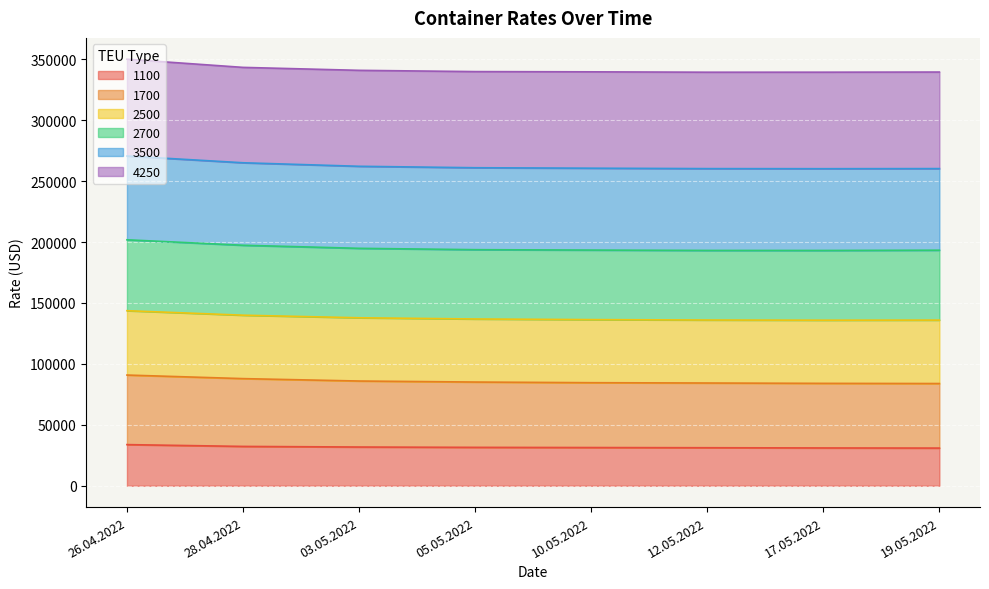

What is the minimum value for 1100?

30921